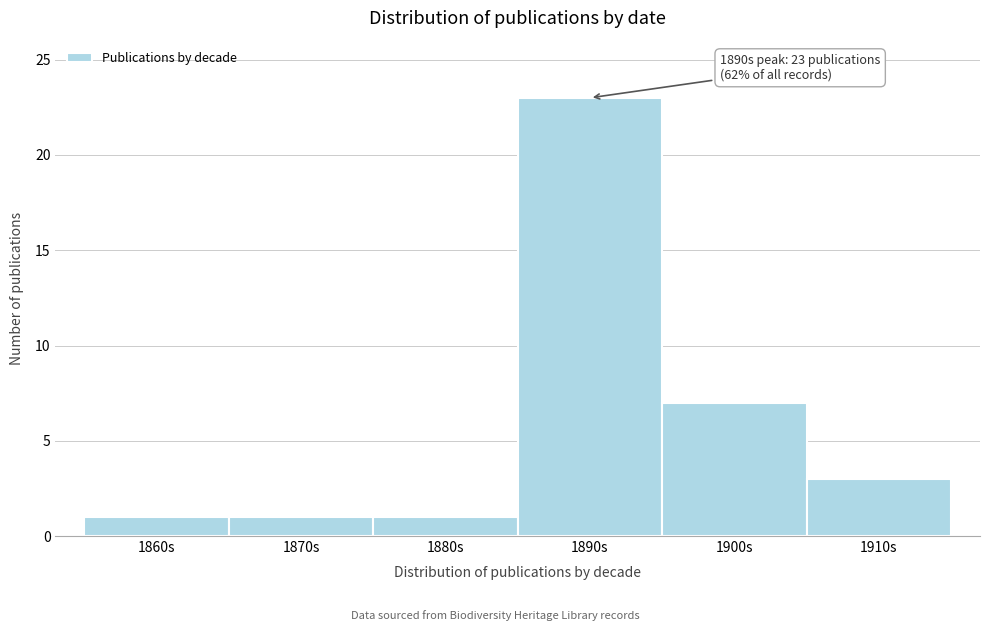

Reading left to right, transcribe all the data shown in this chart.

1860s=1	1870s=1	1880s=1	1890s=23	1900s=7	1910s=3